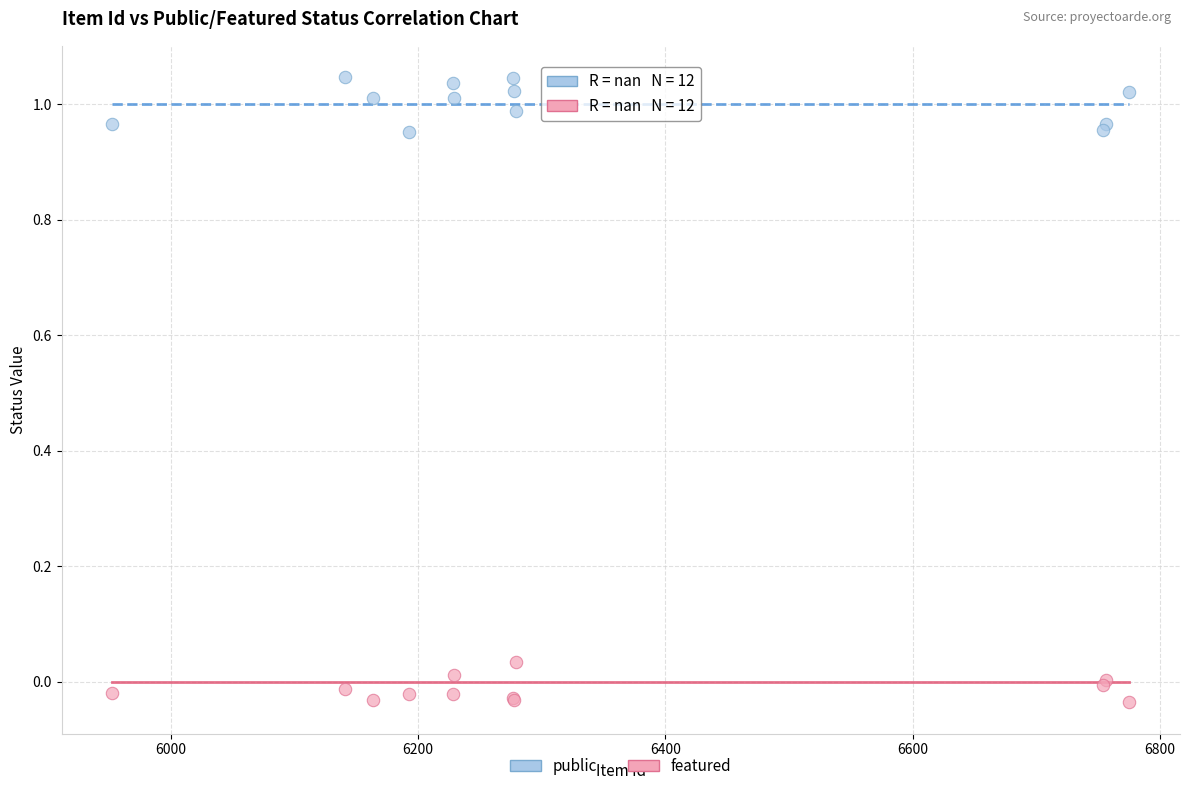

Which series reaches the minimum Y coordinate?

featured